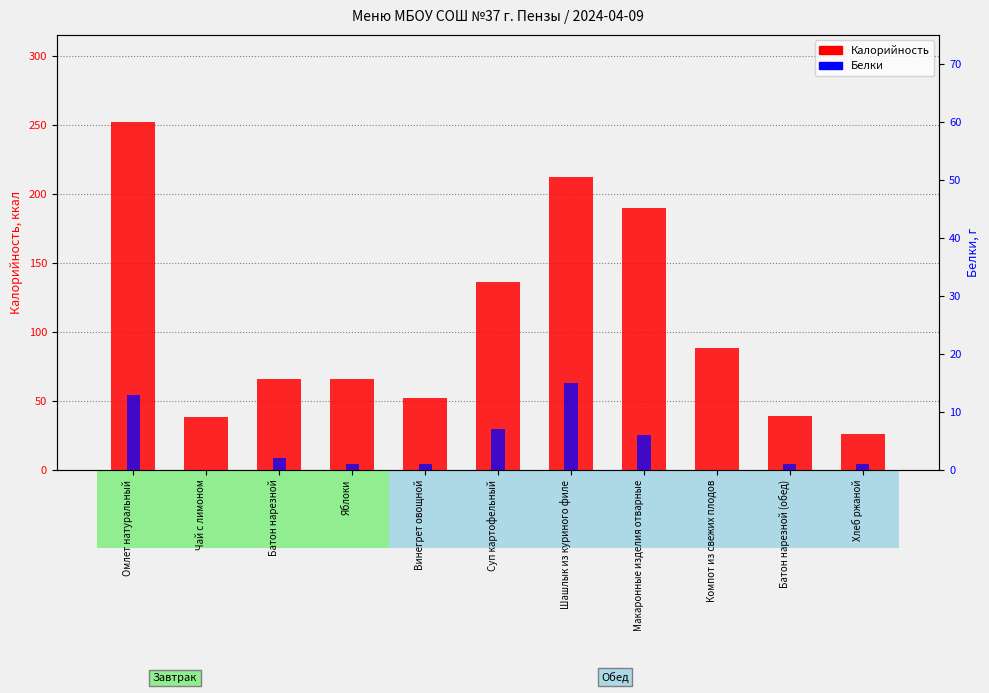

What is the value of the Белки bar at the 3rd from the left?

2